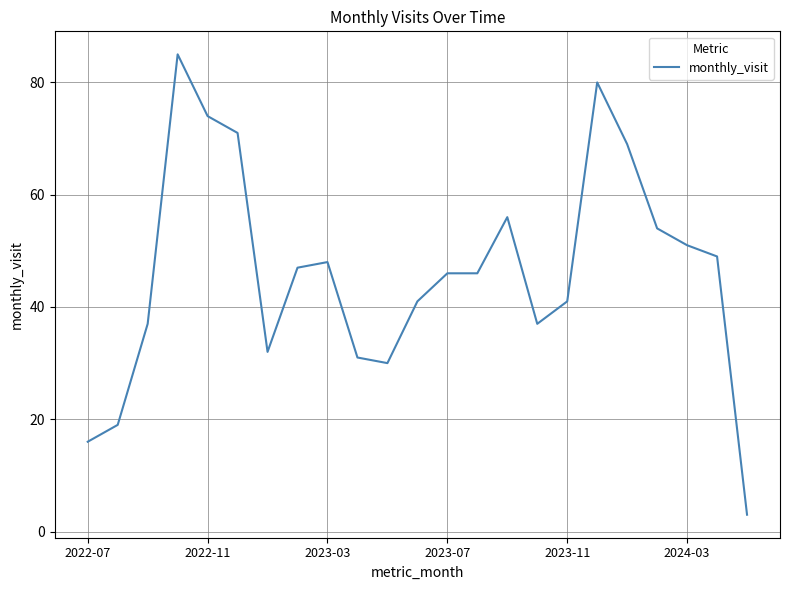

What is the difference between the maximum and minimum values?

82